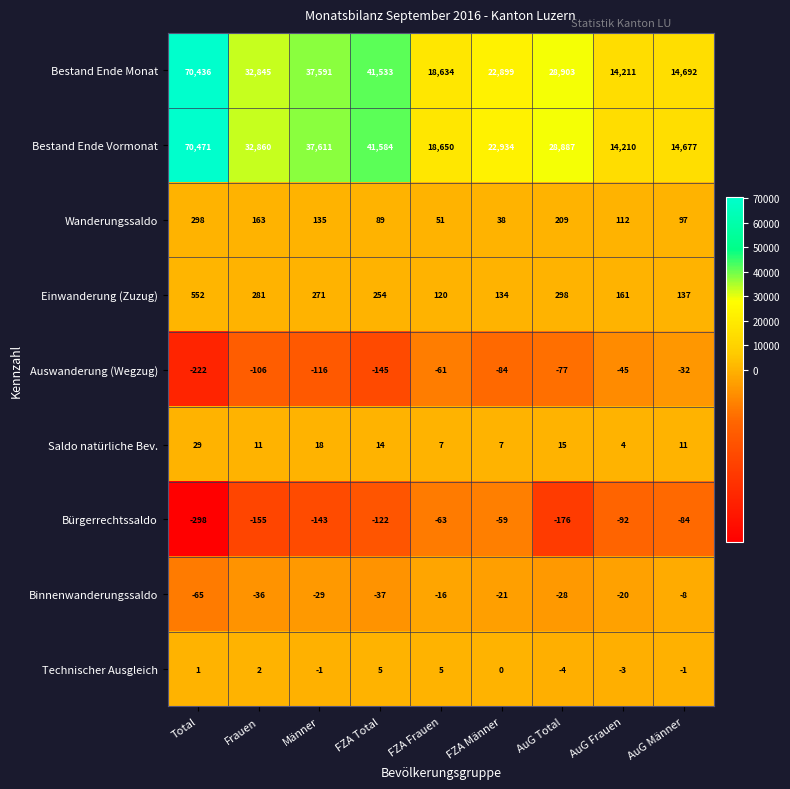

Which series changed the most between Frauen and AuG Männer?

Bestand Ende Vormonat